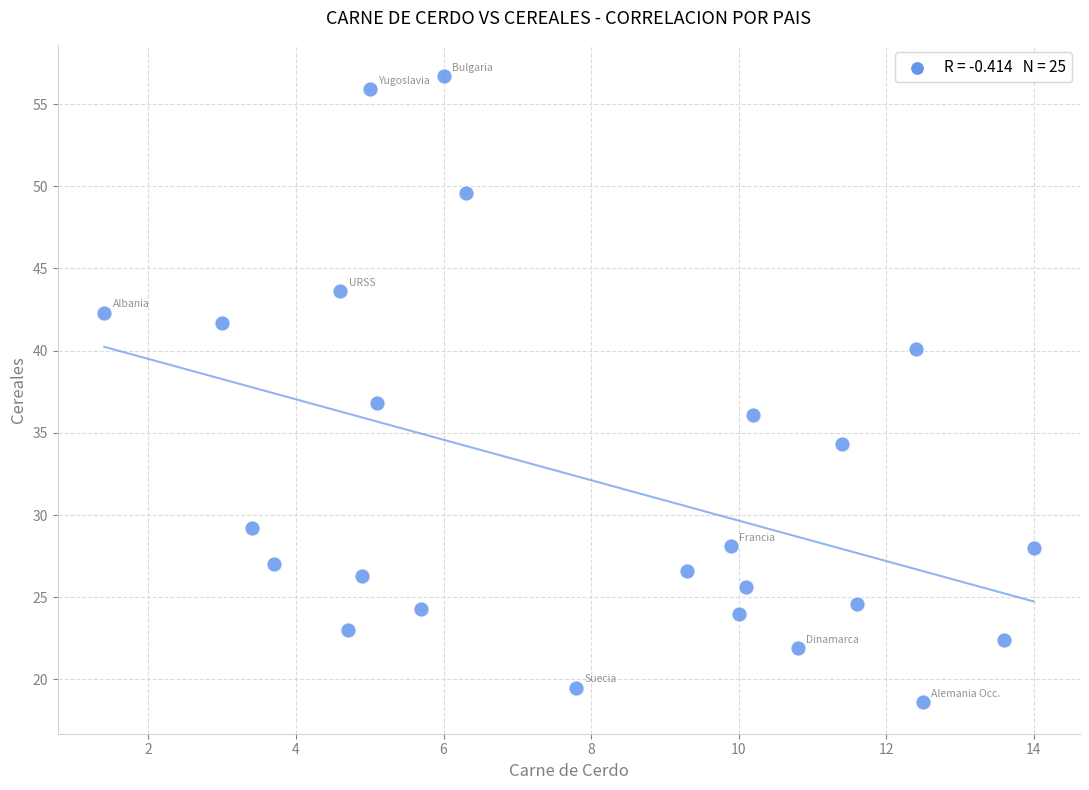

What is the range of Y values (max minus min)?

38.1